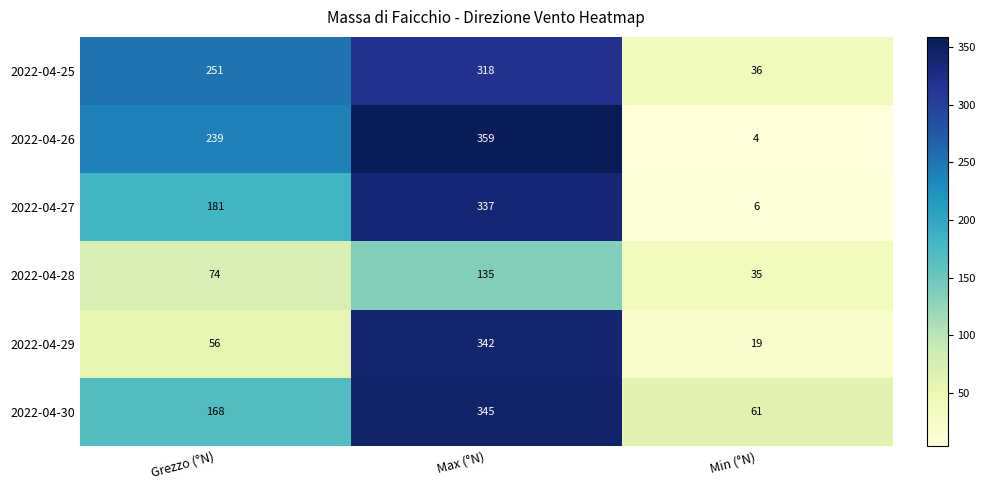

Reading right to left, extract all data points from this chart.

2022-04-25: 36	318	251
2022-04-26: 4	359	239
2022-04-27: 6	337	181
2022-04-28: 35	135	74
2022-04-29: 19	342	56
2022-04-30: 61	345	168